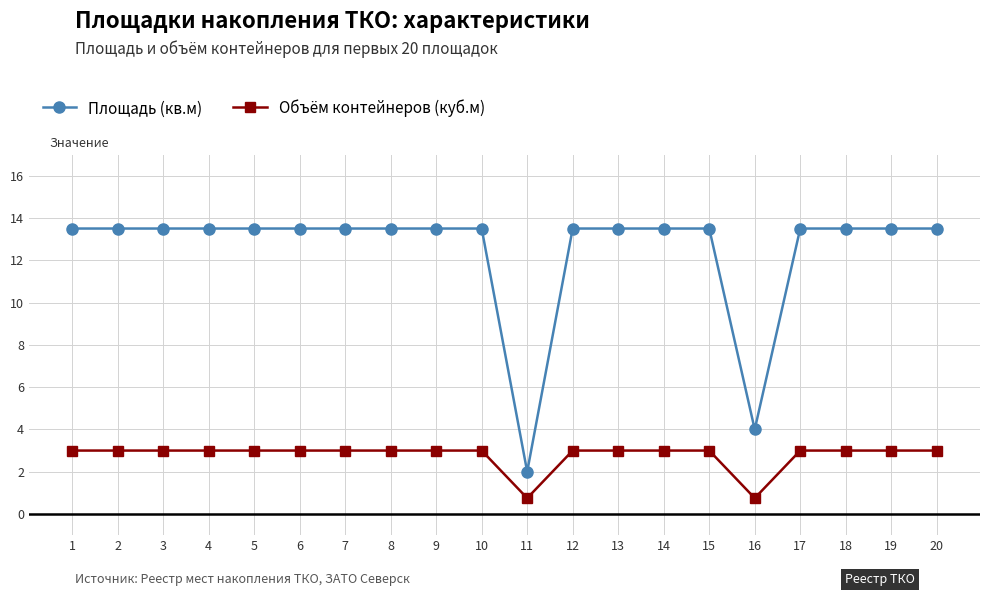

True or false: Площадь (кв.м) and Объём контейнеров (куб.м) cross at least once.

False